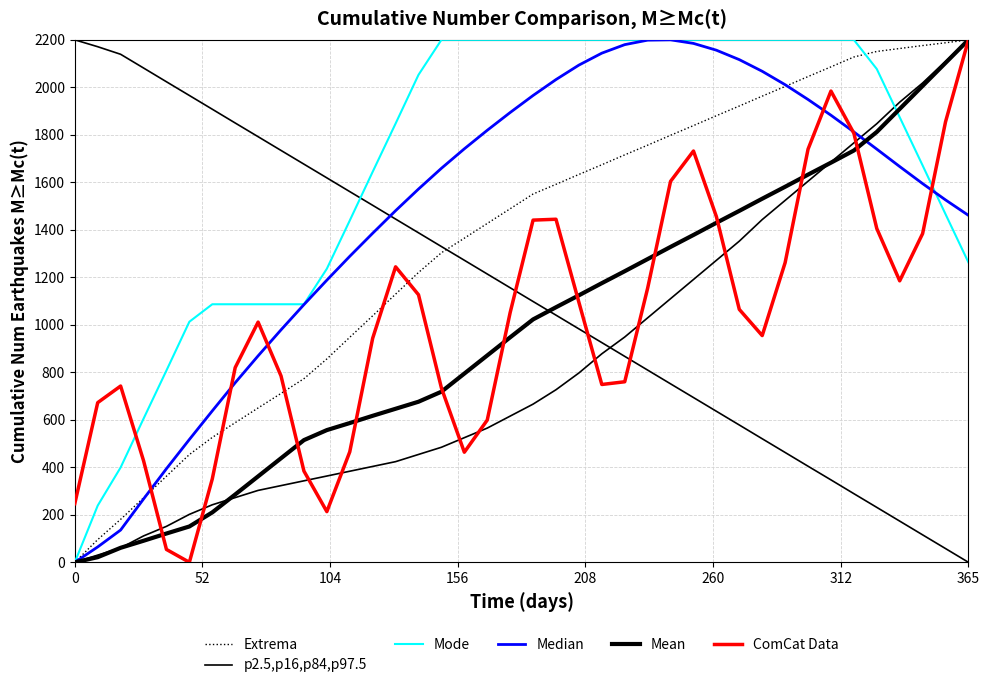

What is the label of the 31st point from the right?

9